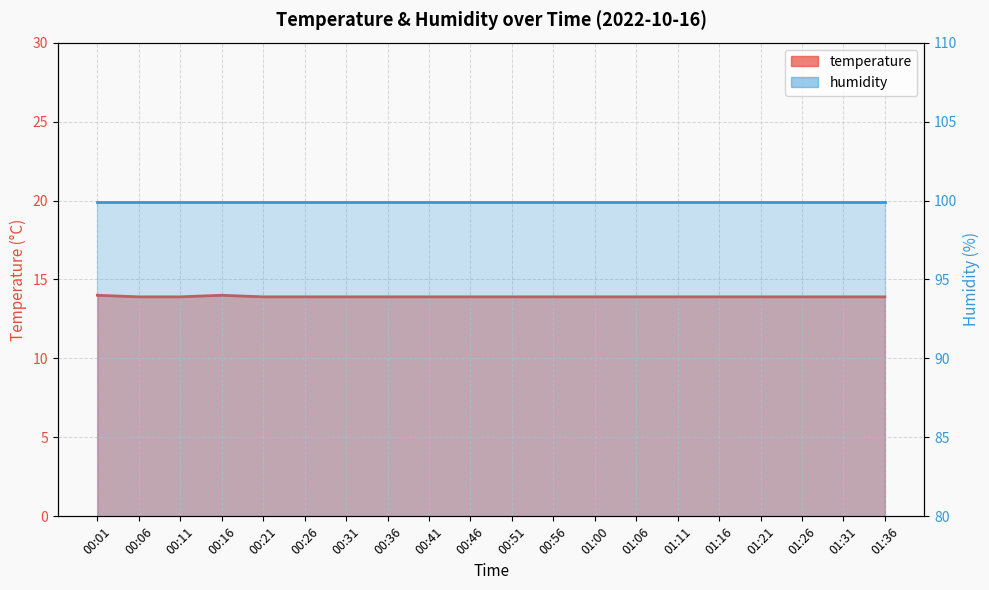

How many interior local peaks (higher than both neighbors) does the data have?

1